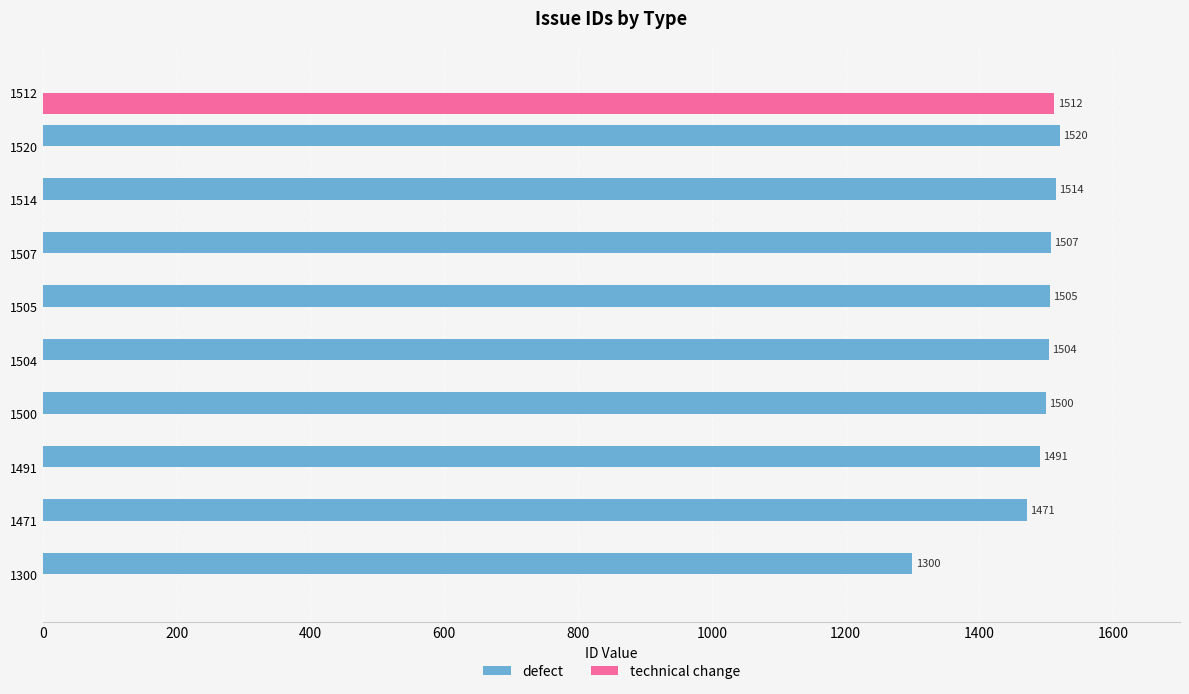

Which series has the largest range (max minus min)?

defect